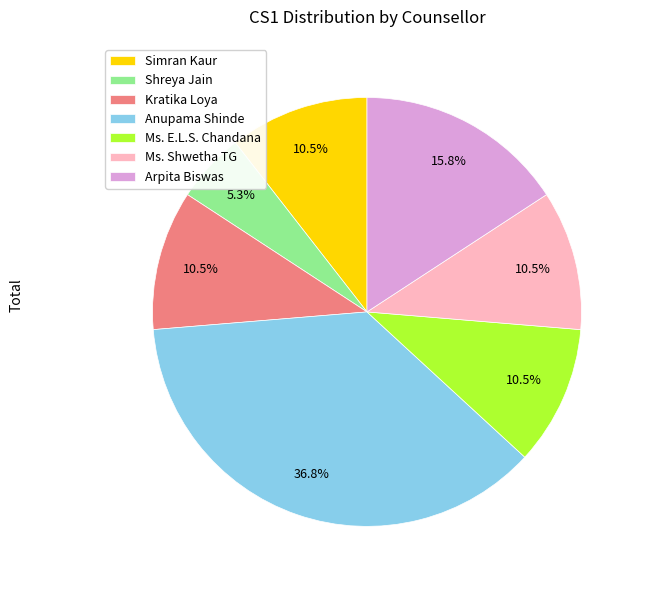

Between Anupama Shinde and Kratika Loya, which is larger?

Anupama Shinde